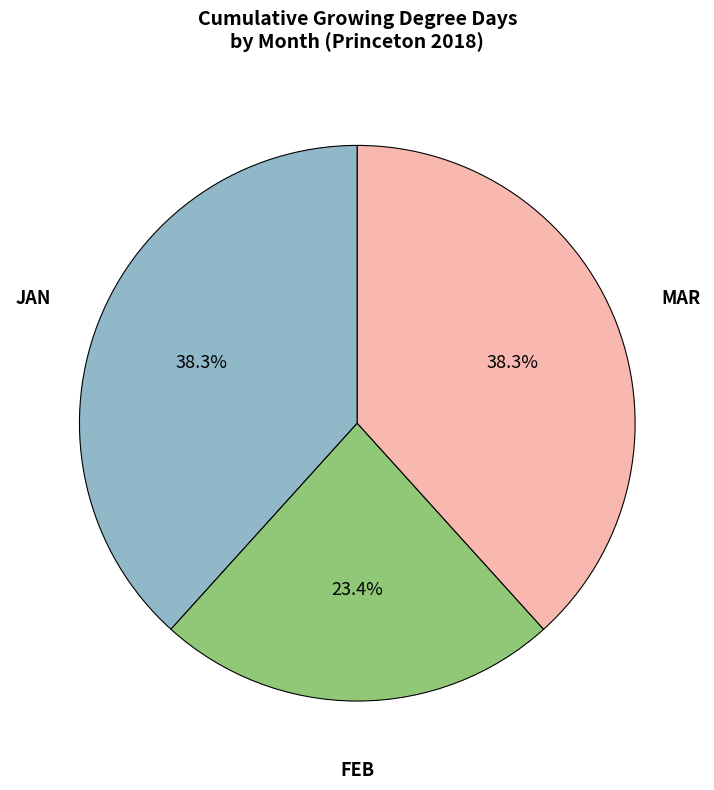

Does any single category account for the majority?

No